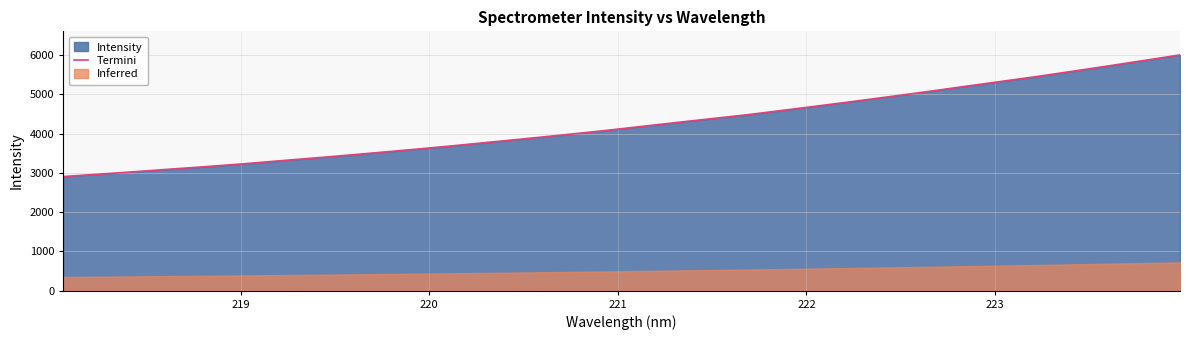

How many data points are above 4176?

16